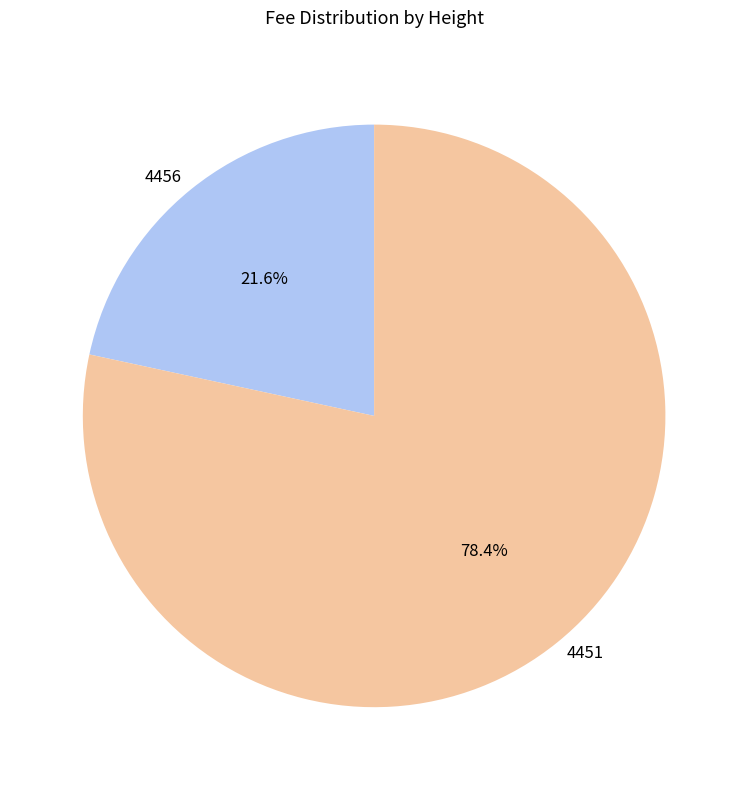

Rank the categories by value from lowest to highest.

4456, 4451